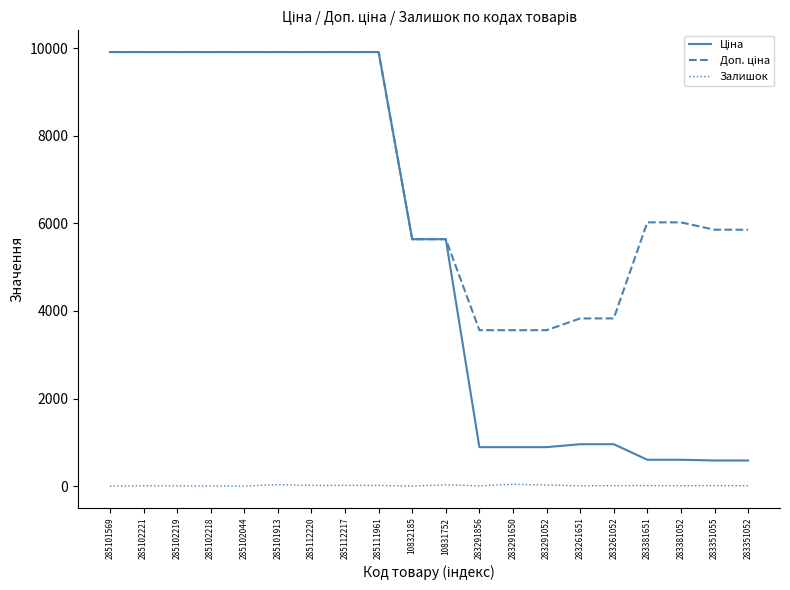

What is the total value across all series at 285101569?

19817.0